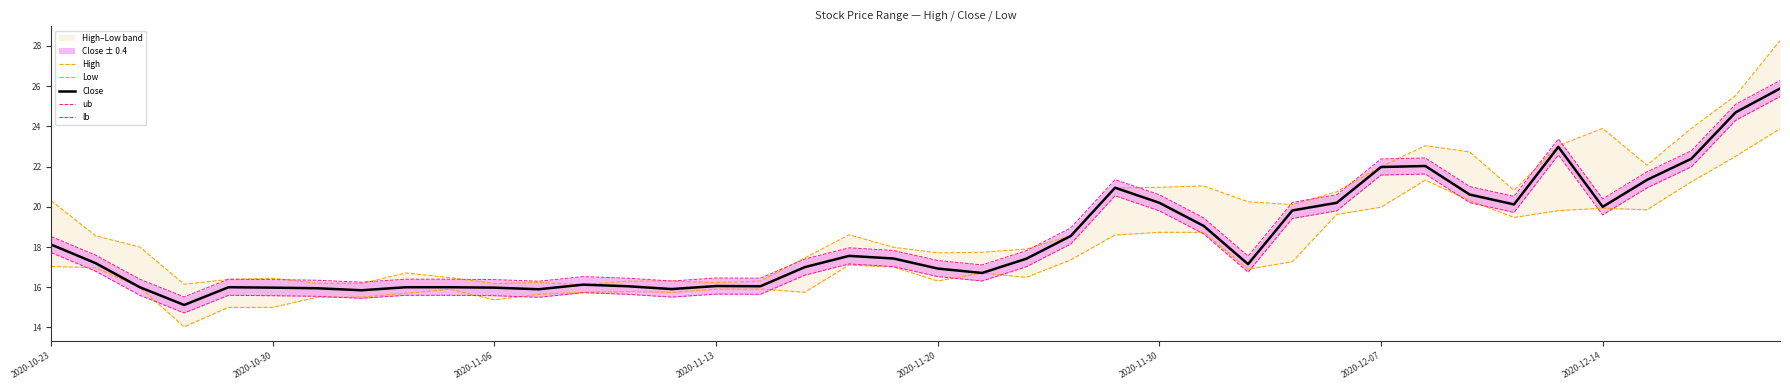

What is the value of the lb point at the 19th from the left?

17.2